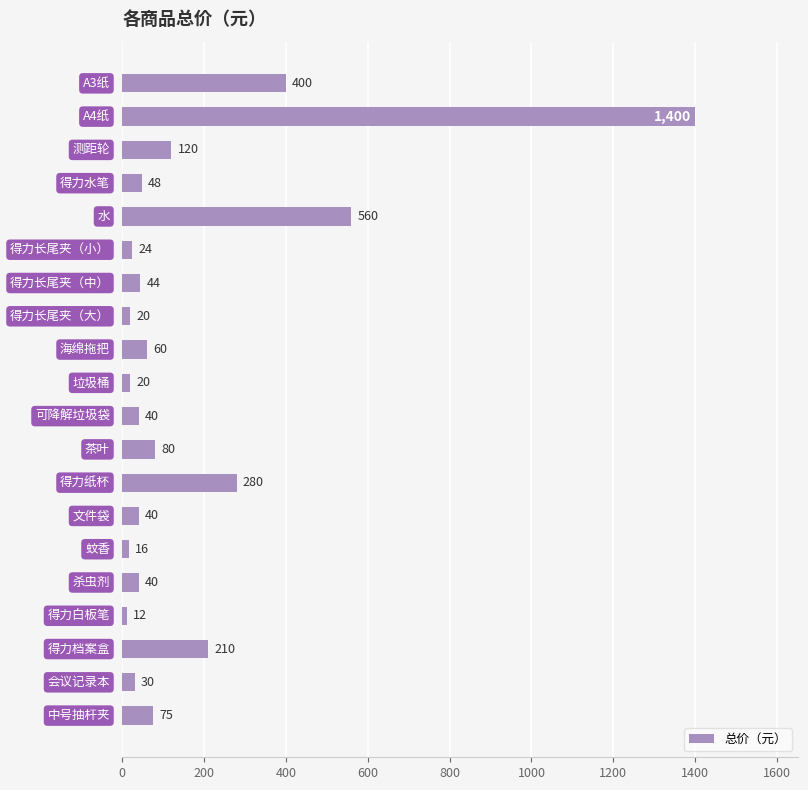

What is the smallest value displayed?

12